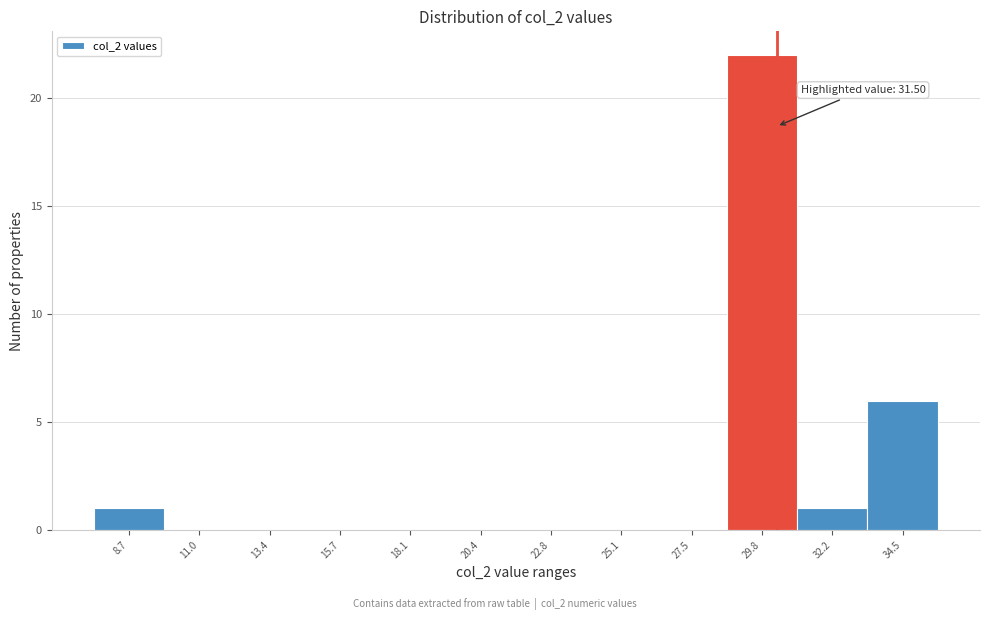

Reading right to left, list all the values displayed in this chart.

34.5=6	32.2=1	29.8=22	27.5=0	25.1=0	22.8=0	20.4=0	18.1=0	15.7=0	13.4=0	11.0=0	8.7=1